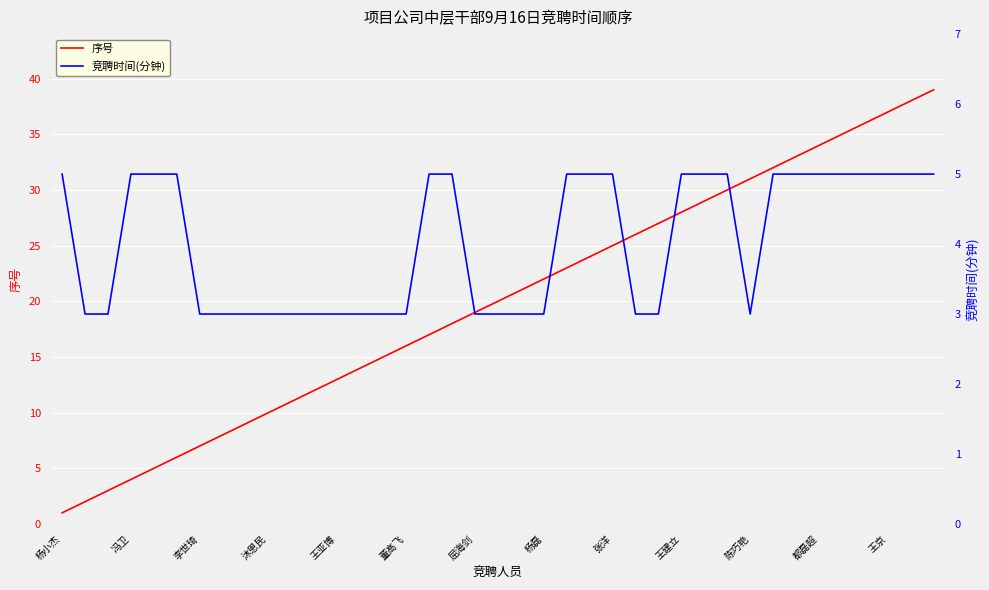

True or false: 竞聘时间(分钟) and 序号 cross at least once.

False